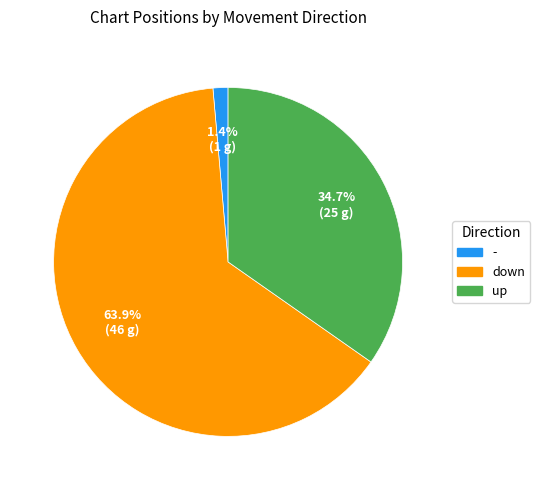

Rank the categories by value from highest to lowest.

down, up, -